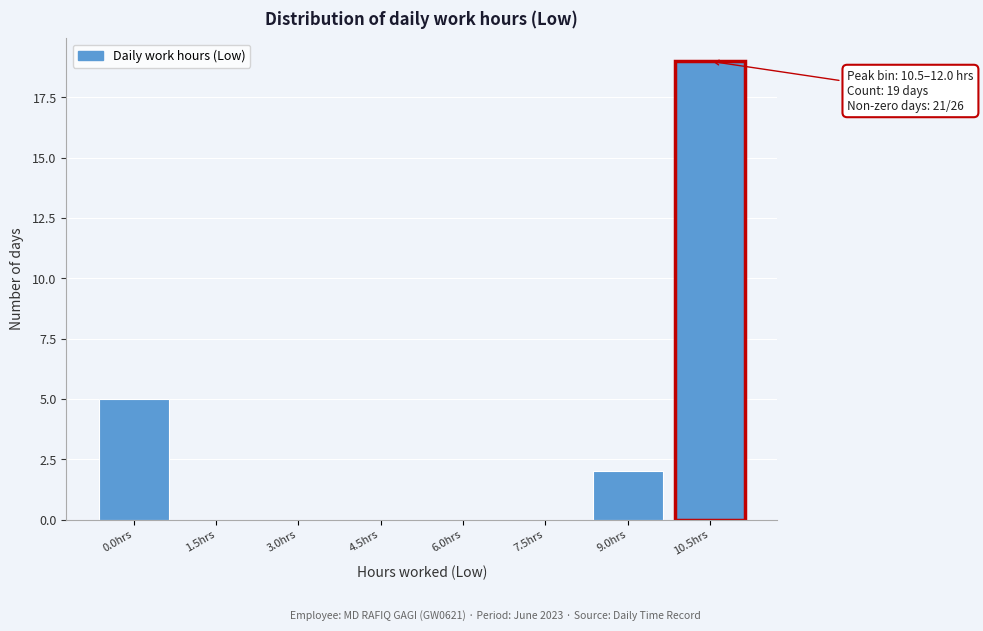

Reading right to left, list all the values displayed in this chart.

10.5hrs=19	9.0hrs=2	7.5hrs=0	6.0hrs=0	4.5hrs=0	3.0hrs=0	1.5hrs=0	0.0hrs=5